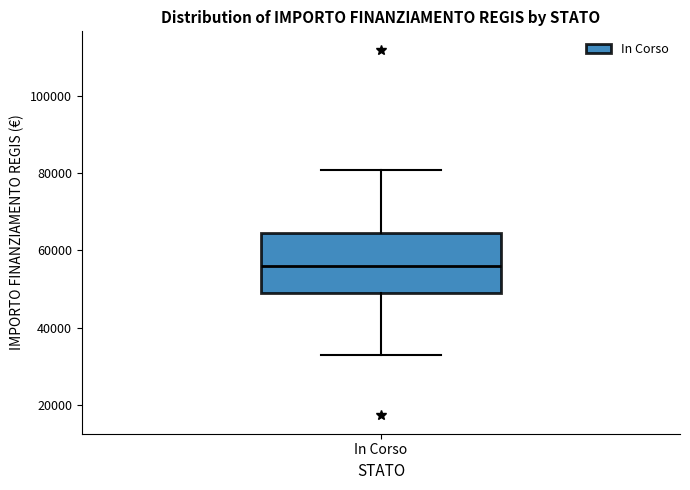

Read this box plot against the y-axis: the position of the median line, the range covered by the box, and the ends of both whiskers. The values are not printed on the chart, so give them approximately, as read against the axis.

median 56000, box 50000 to 64000, whiskers 32000 to 80000